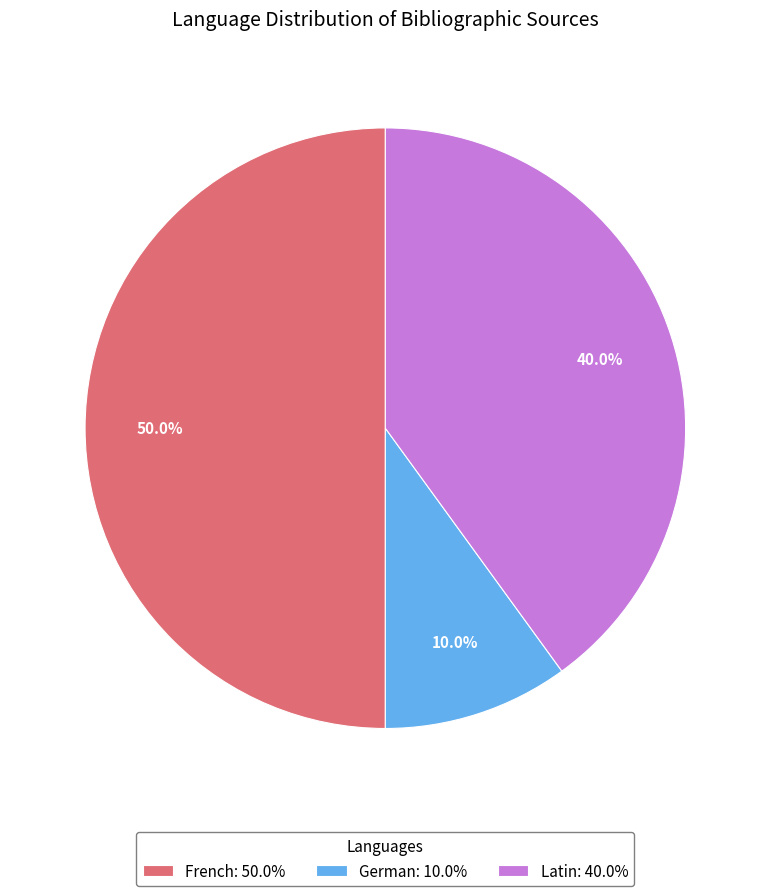

Rank the categories by value from lowest to highest.

German: 10.0%, Latin: 40.0%, French: 50.0%